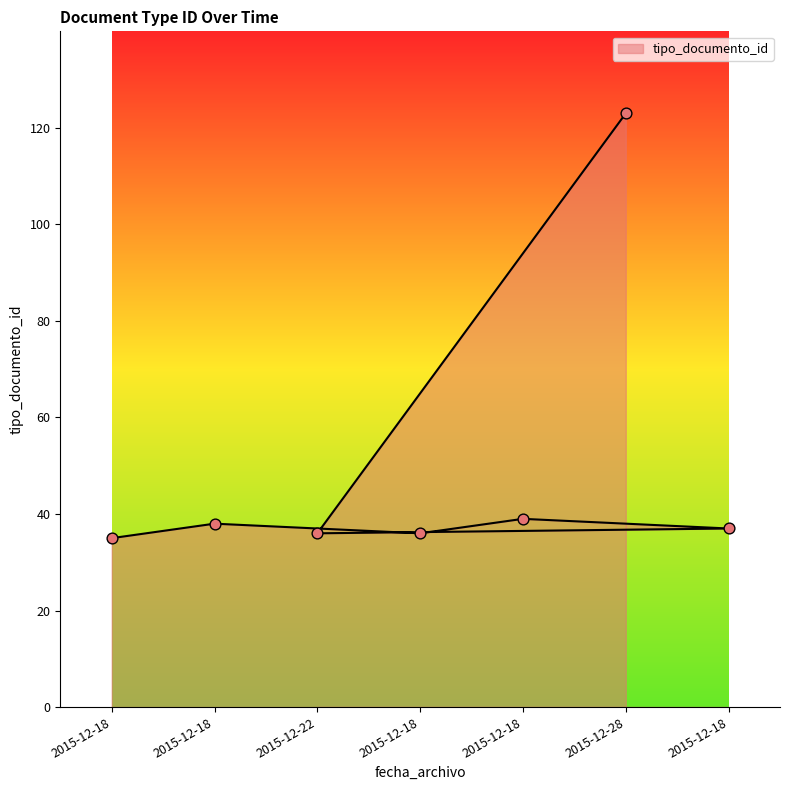

Between 2015-12-22 and 2015-12-18, which is larger?

2015-12-18